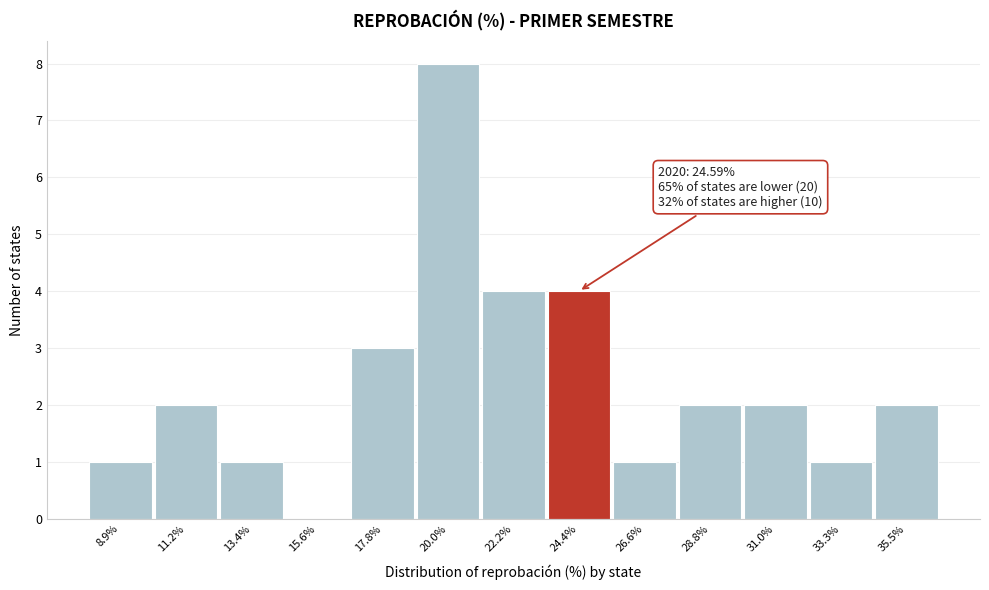

Reading right to left, extract all data points from this chart.

35.5%=2	33.3%=1	31.0%=2	28.8%=2	26.6%=1	24.4%=4	22.2%=4	20.0%=8	17.8%=3	15.6%=0	13.4%=1	11.2%=2	8.9%=1